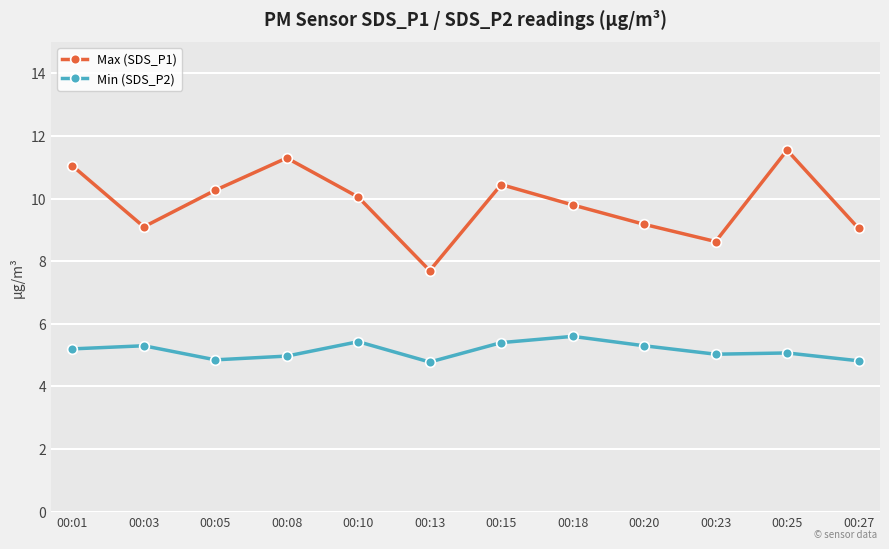

Which series has the largest total across all categories?

Max (SDS_P1)